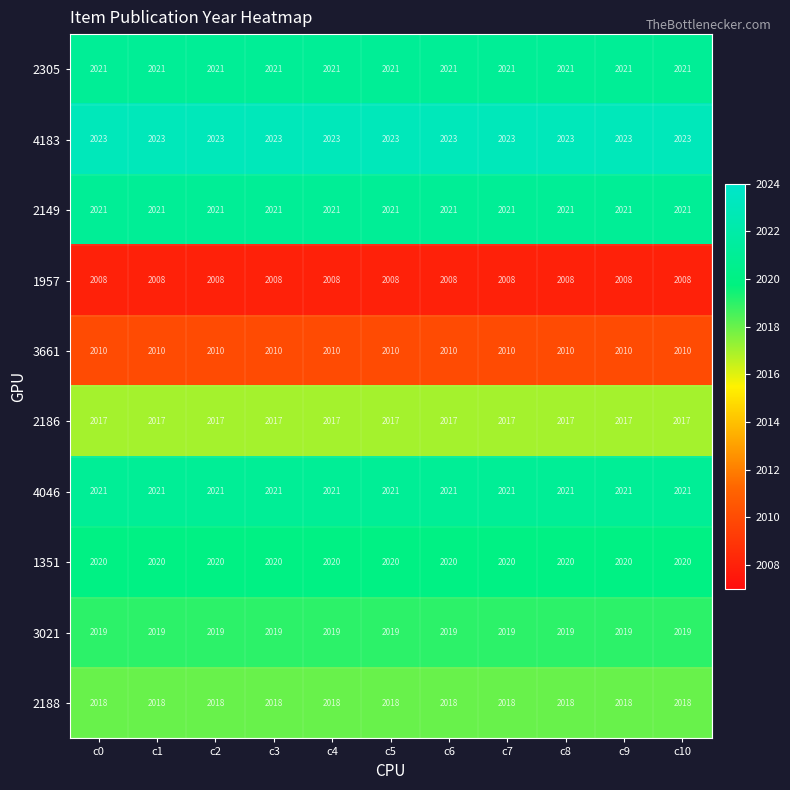

What is the sum of the 4183 values at c7 and c4?

4046